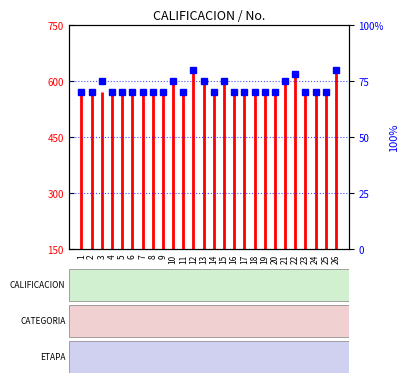

List the labels in order of value, smallest first.

1, 2, 4, 5, 6, 7, 8, 9, 11, 14, 16, 17, 18, 19, 20, 23, 24, 25, 3, 10, 13, 15, 21, 22, 12, 26